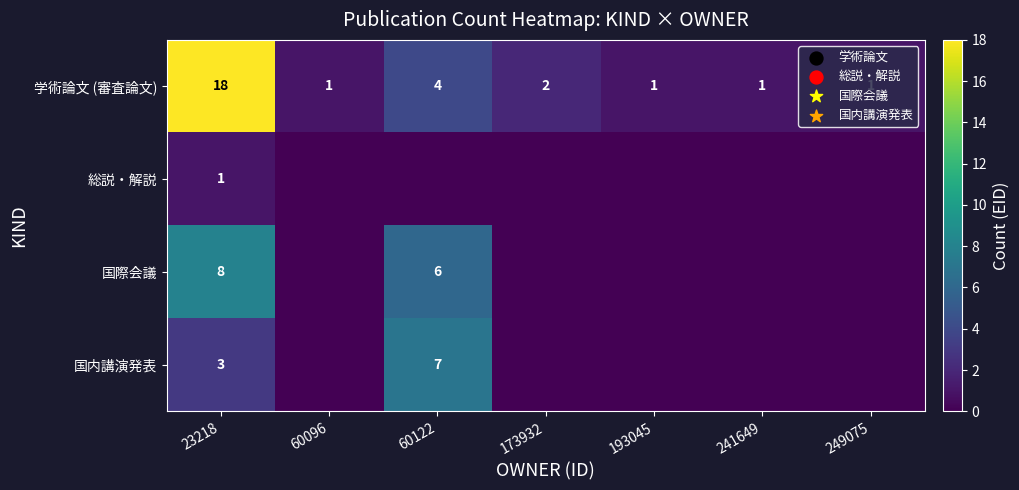

How many distinct data groups are displayed?

4